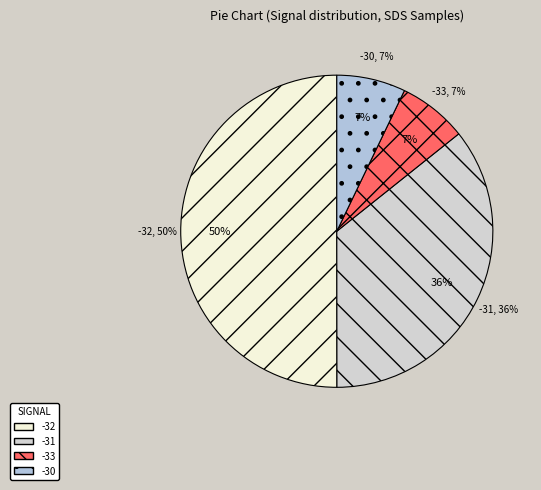

Between -32 and -31, which is larger?

-32